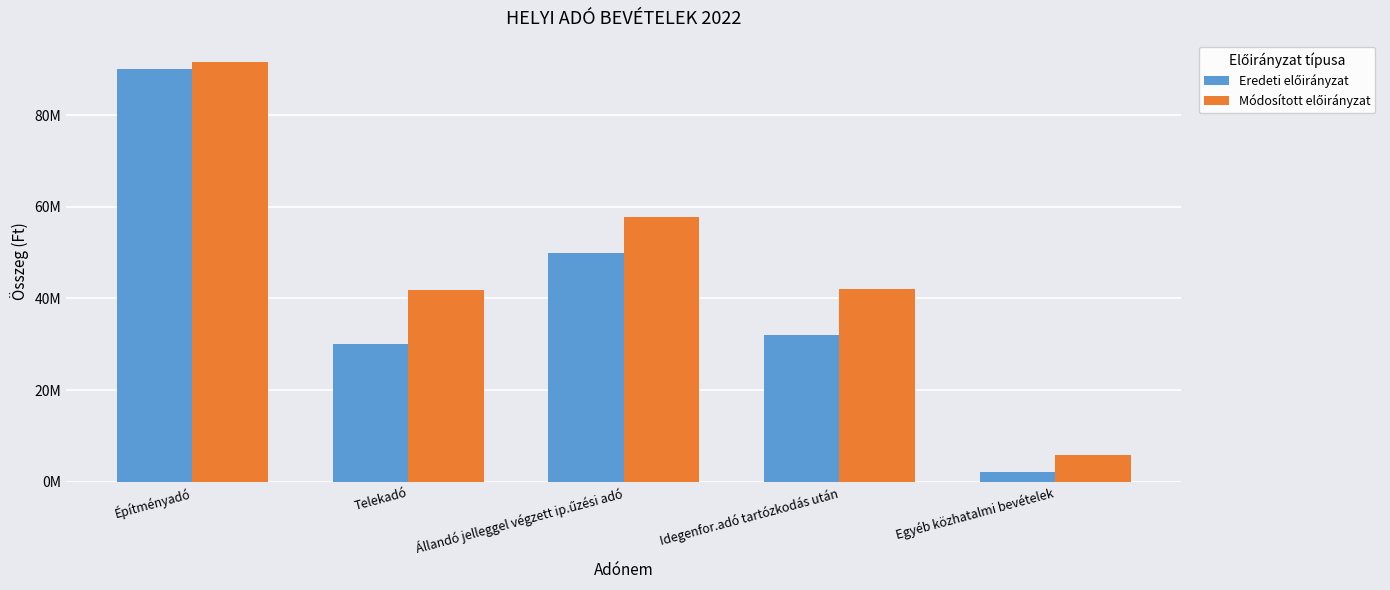

Where does the Módosított előirányzat series first go above 41942320?

Építményadó